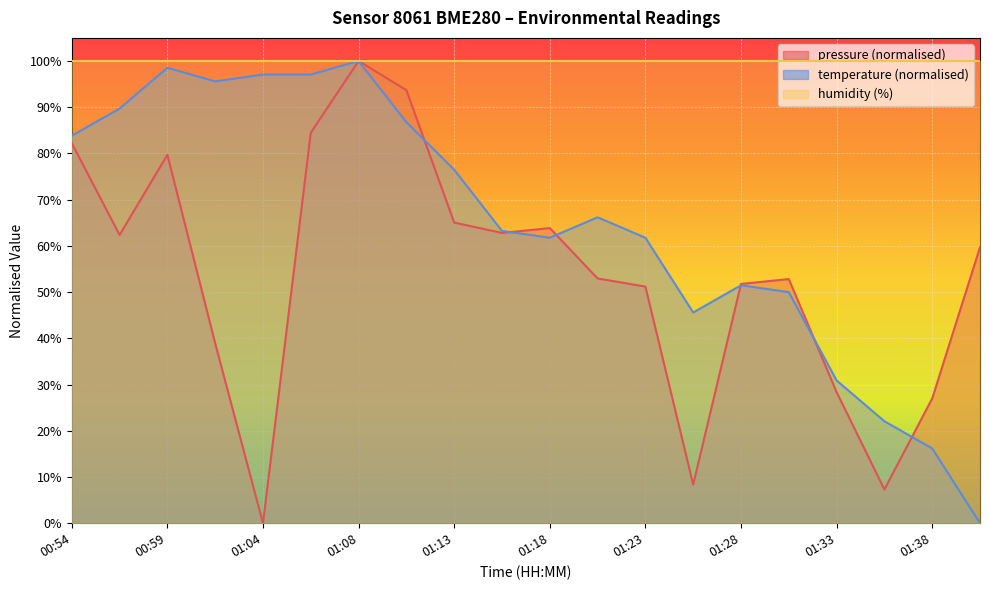

How many interior local peaks does the temperature series have?

4